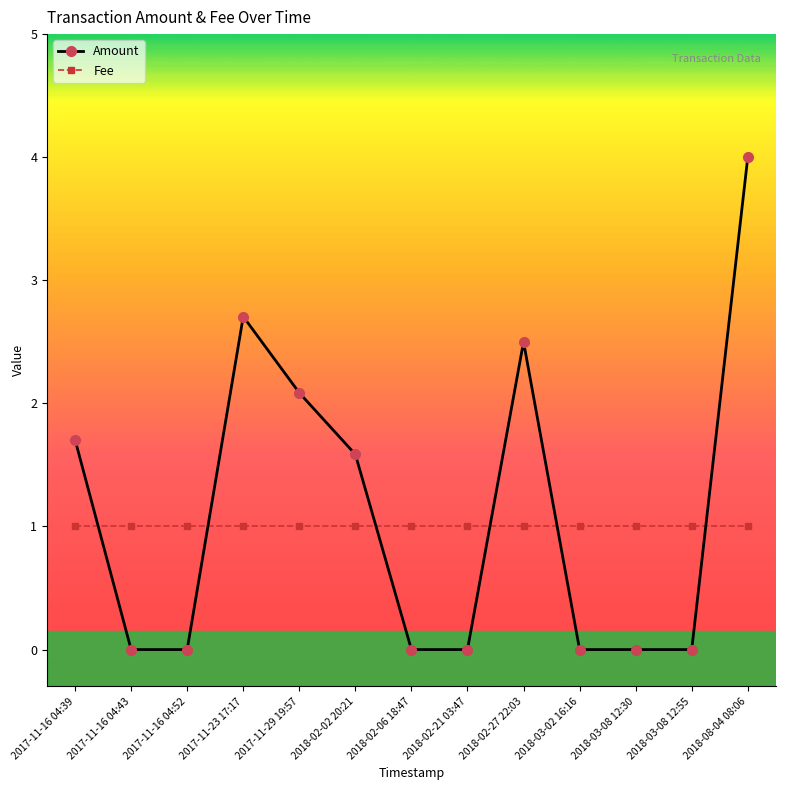

The Fee series shows 1.5 at 2018-02-02 20:21. True or false?

False